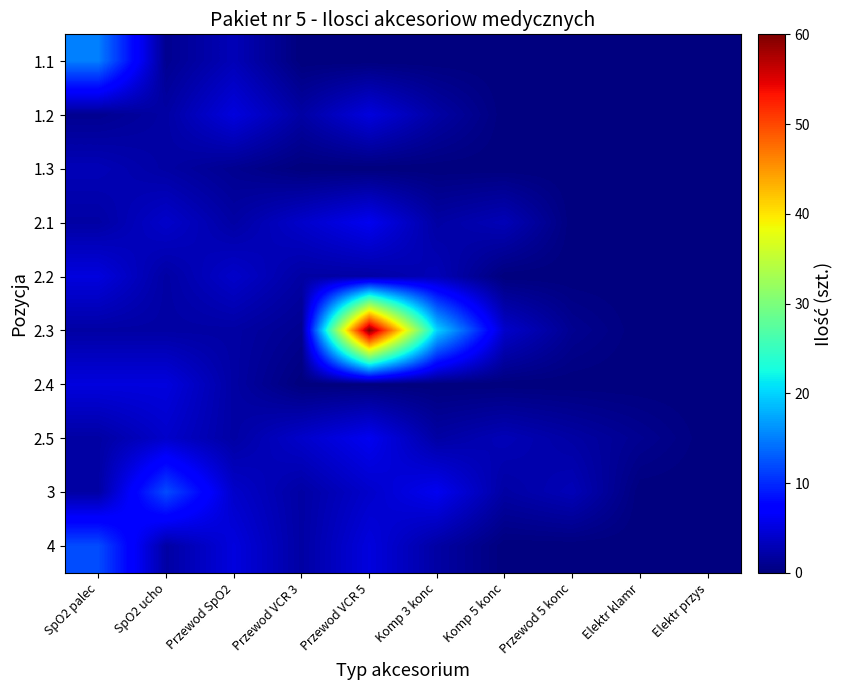

What is the total value across all series at Przewod 5 konc?

6